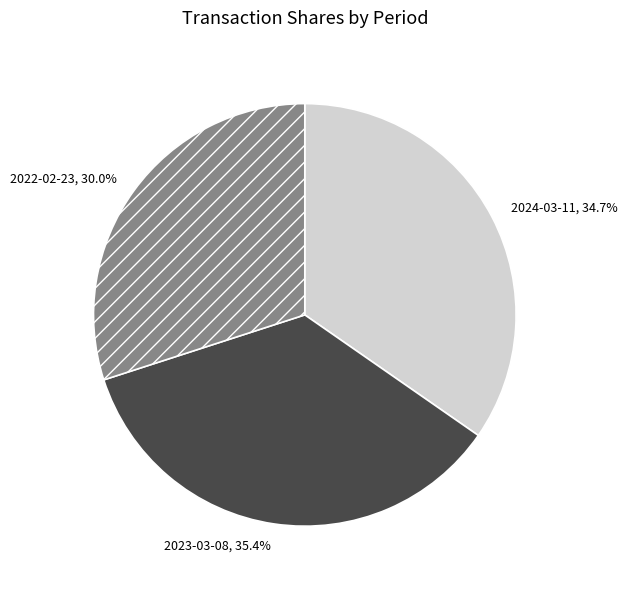

How many segments does this pie chart have?

3